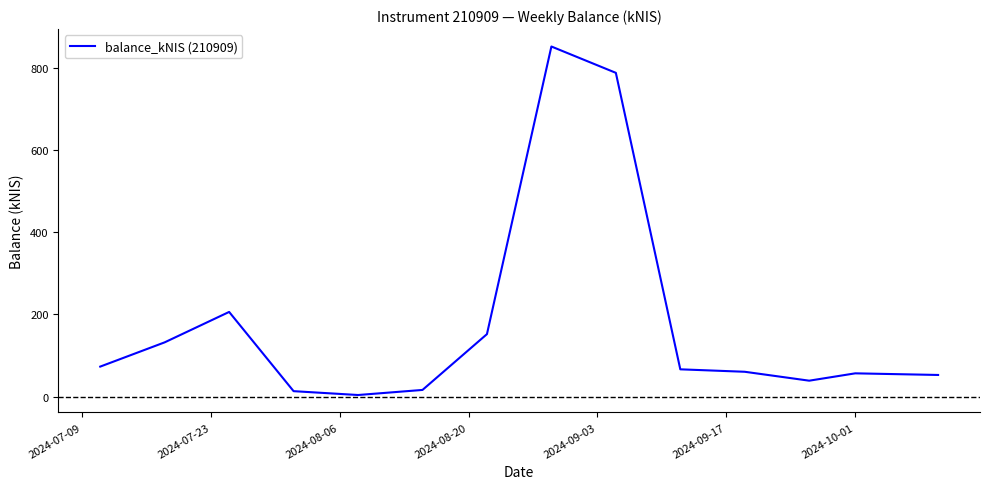

What is the greatest value displayed?

851.3